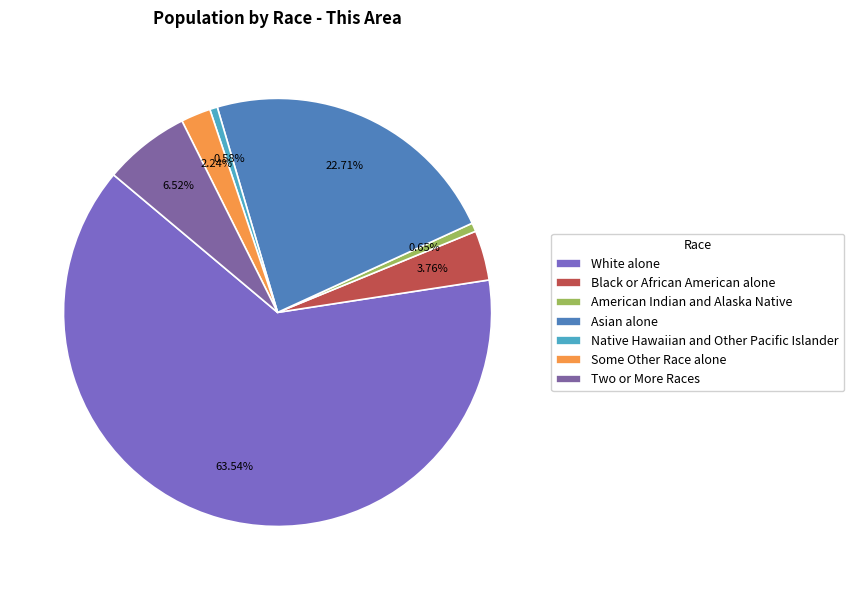

Approximately how many times larger is the value at Two or More Races compared to Asian alone?

0.3